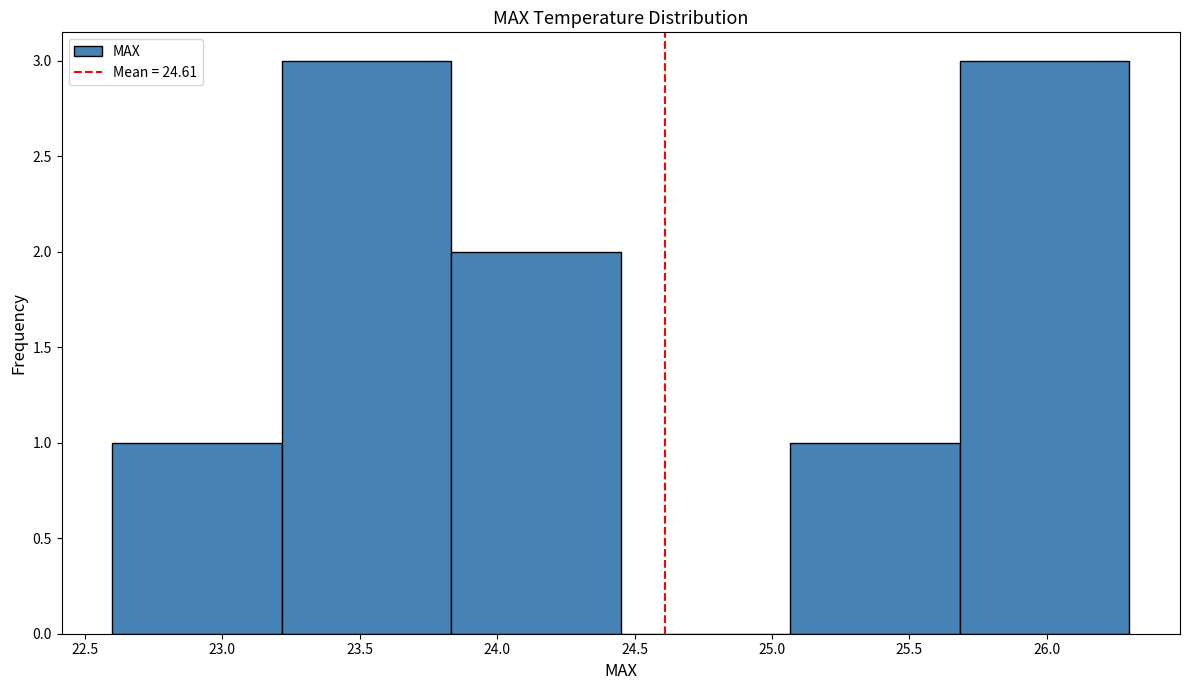

What is the height of the bar covering 22.60 to 23.20 on the x-axis? Neither the bar edges nor the heights are printed on the chart, so give them approximately, as read against the axes.

1